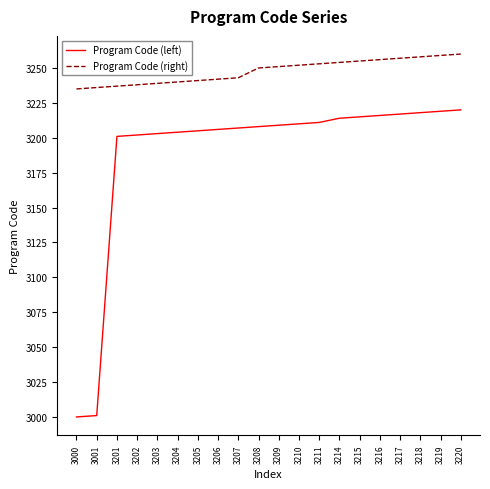

The value of Program Code (right) at 3206 is 3242. True or false?

True